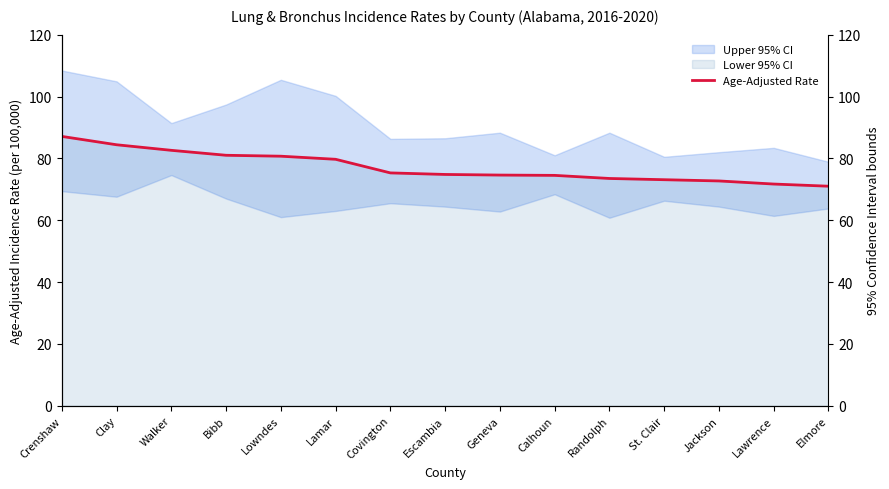

What is the sum of all values?

1156.7